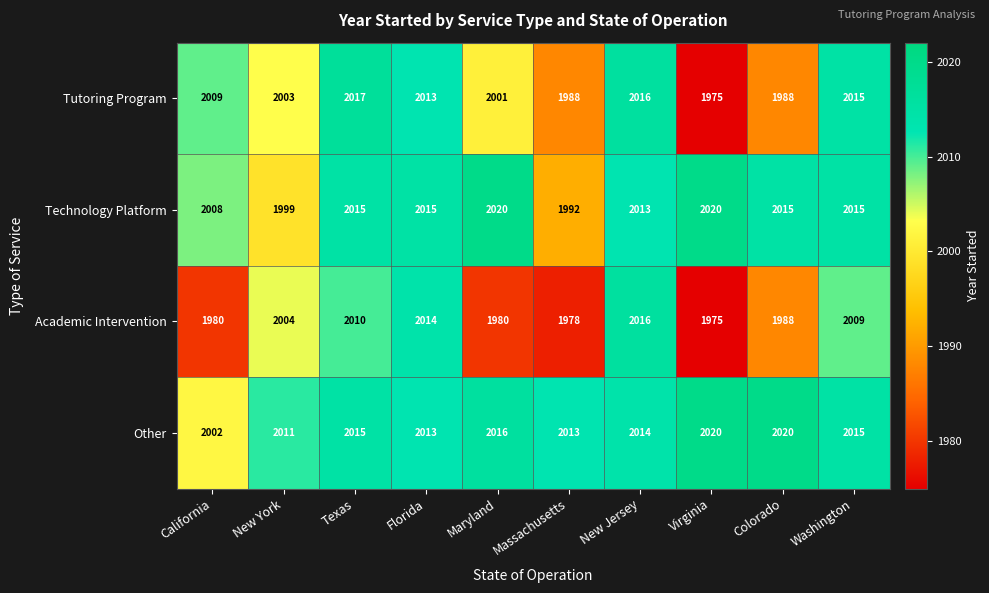

How many values in the Academic Intervention series are below 2004?

5